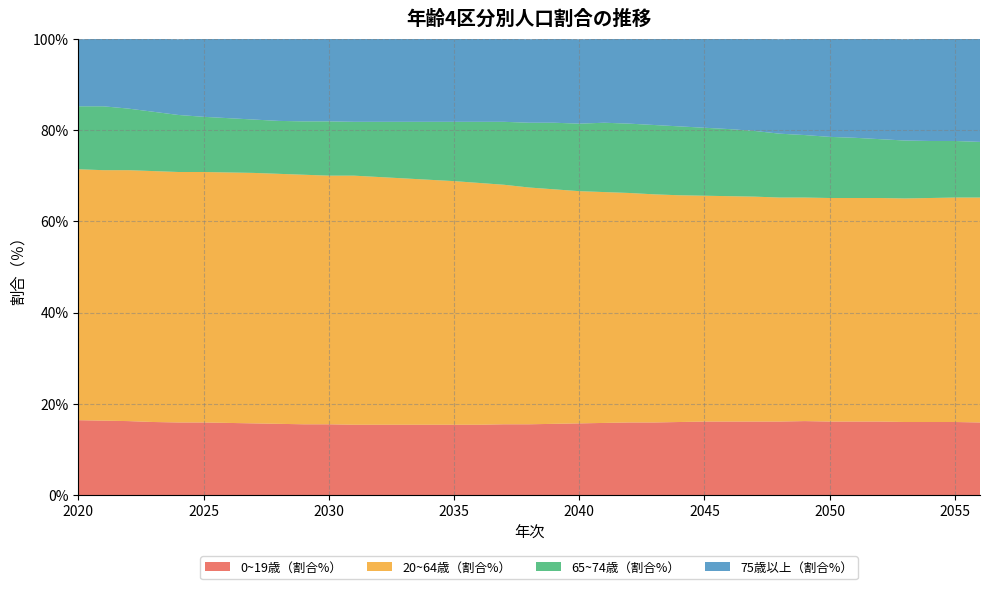

Reading left to right, transcribe all the data shown in this chart.

0~19歳（割合%）: 2020=16.4	2021=16.3	2022=16.2	2023=16.0	2024=15.9	2025=15.9	2026=15.8	2027=15.7	2028=15.6	2029=15.5	2030=15.5	2031=15.4	2032=15.4	2033=15.4	2034=15.4	2035=15.4	2036=15.4	2037=15.5	2038=15.5	2039=15.6	2040=15.7	2041=15.8	2042=15.9	2043=15.9	2044=16.0	2045=16.1	2046=16.1	2047=16.1	2048=16.1	2049=16.2	2050=16.1	2051=16.1	2052=16.1	2053=16.0	2054=16.0	2055=16.0	2056=15.9
20~64歳（割合%）: 2020=55.0	2021=54.9	2022=55.0	2023=55.0	2024=54.9	2025=54.9	2026=54.9	2027=54.9	2028=54.8	2029=54.7	2030=54.5	2031=54.6	2032=54.3	2033=54.0	2034=53.7	2035=53.4	2036=53.0	2037=52.5	2038=51.9	2039=51.4	2040=50.9	2041=50.6	2042=50.3	2043=50.0	2044=49.7	2045=49.5	2046=49.4	2047=49.3	2048=49.1	2049=49.0	2050=49.0	2051=49.0	2052=49.0	2053=49.0	2054=49.1	2055=49.2	2056=49.3
65~74歳（割合%）: 2020=13.8	2021=14.0	2022=13.5	2023=13.0	2024=12.5	2025=12.1	2026=11.9	2027=11.7	2028=11.6	2029=11.7	2030=11.9	2031=11.8	2032=12.1	2033=12.4	2034=12.7	2035=13.0	2036=13.4	2037=13.8	2038=14.2	2039=14.6	2040=14.8	2041=15.2	2042=15.2	2043=15.2	2044=15.1	2045=14.9	2046=14.7	2047=14.4	2048=14.0	2049=13.7	2050=13.4	2051=13.2	2052=12.9	2053=12.7	2054=12.5	2055=12.4	2056=12.2
75歳以上（割合%）: 2020=14.7	2021=14.8	2022=15.4	2023=16.0	2024=16.6	2025=17.1	2026=17.5	2027=17.8	2028=18.0	2029=18.1	2030=18.2	2031=18.2	2032=18.2	2033=18.2	2034=18.2	2035=18.2	2036=18.2	2037=18.2	2038=18.3	2039=18.4	2040=18.5	2041=18.4	2042=18.7	2043=18.9	2044=19.2	2045=19.5	2046=19.8	2047=20.2	2048=20.7	2049=21.1	2050=21.5	2051=21.8	2052=22.0	2053=22.2	2054=22.4	2055=22.5	2056=22.6